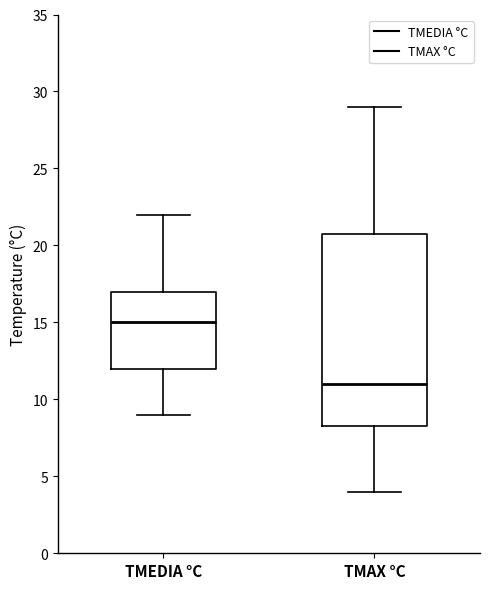

Which box has the lowest median line?

TMAX °C